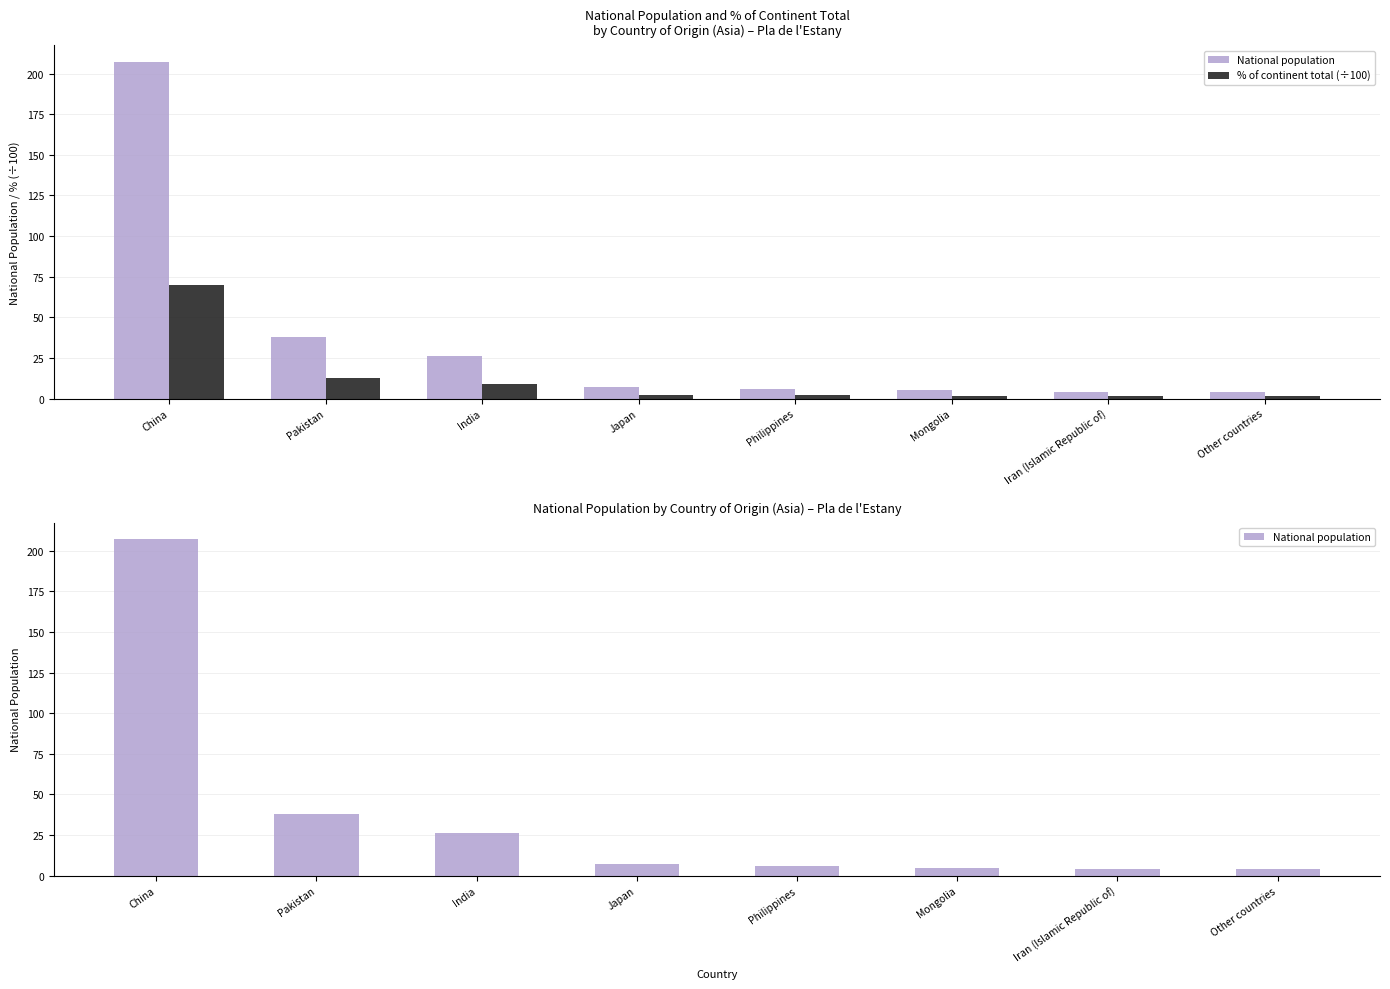

What is the total value across all series at Pakistan?

50.8